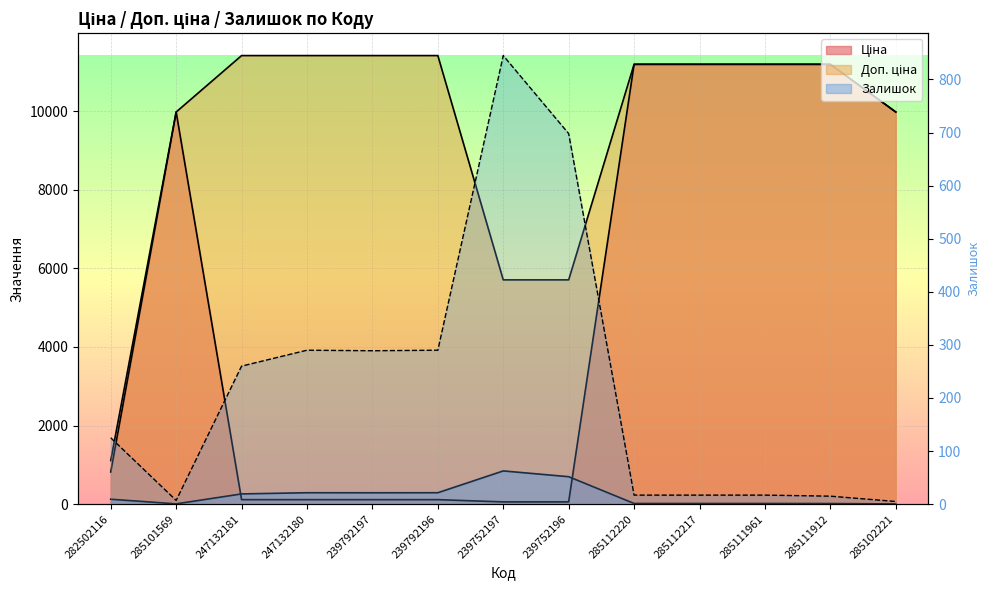

List the series in order of their overall mean, lowest first.

Залишок, Ціна, Доп. ціна